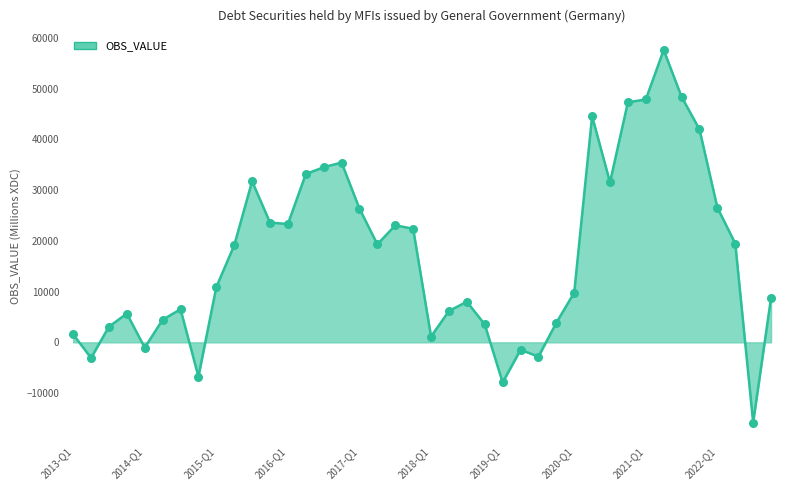

What is the maximum value shown in the chart?

57621